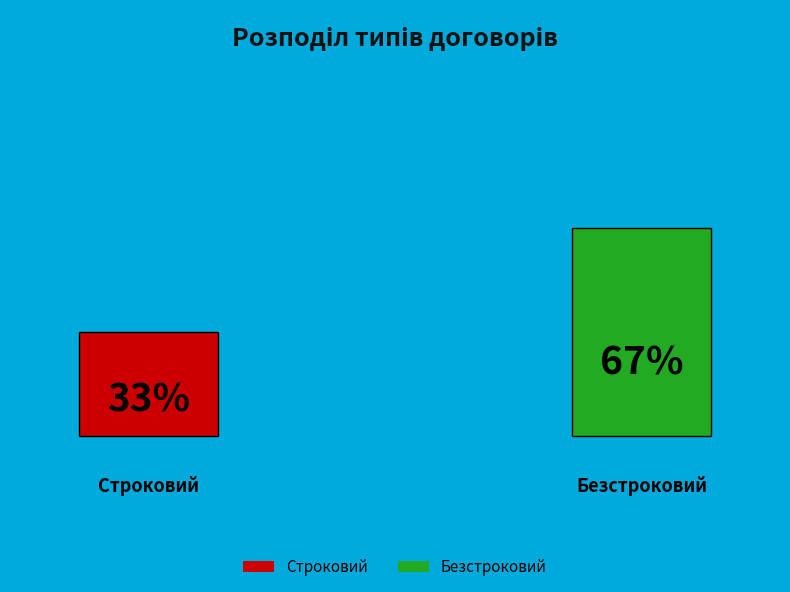

Does Строковий account for over 50% of the chart?

No